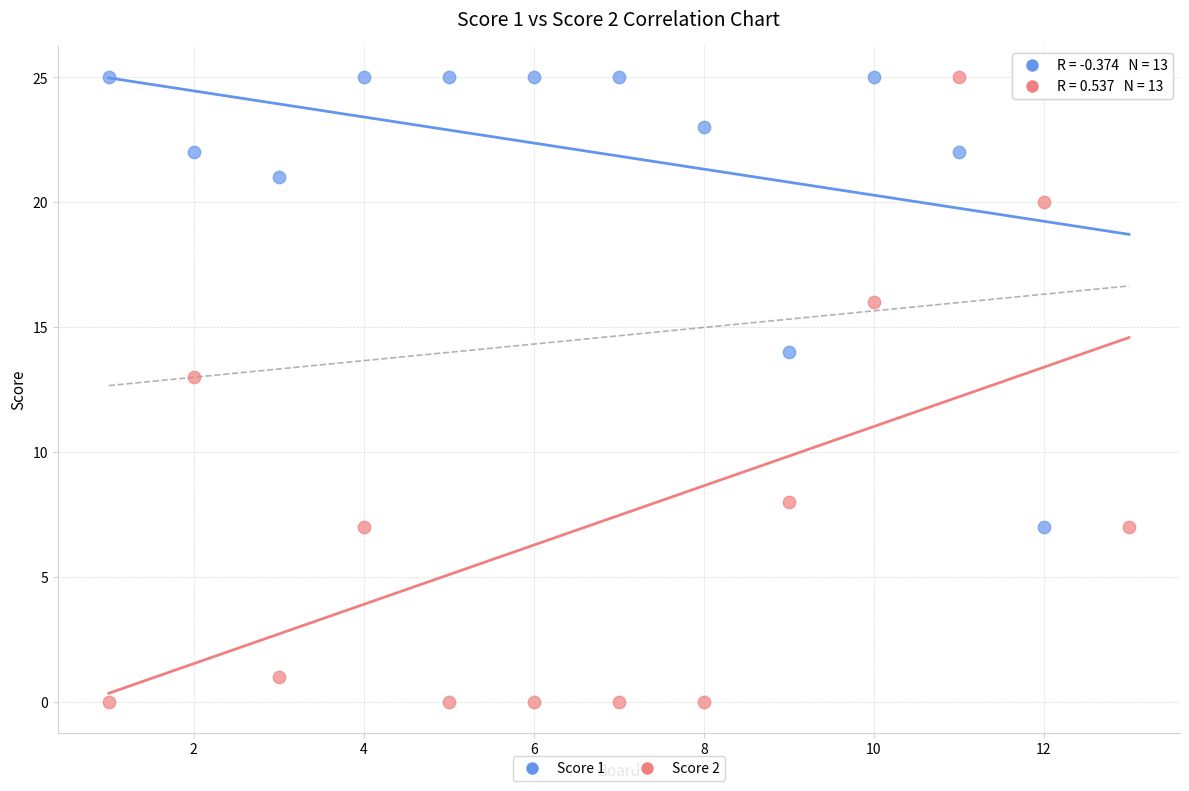

Which series has the largest Y range (max minus min)?

Score 2